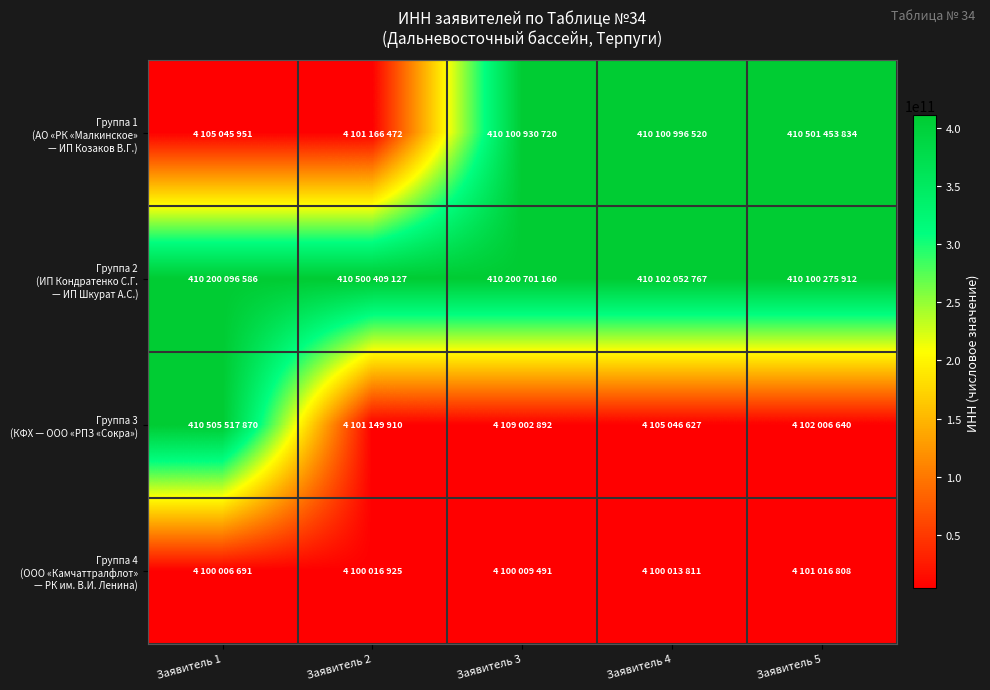

What is the total value across all series at Заявитель 3?

828510644263